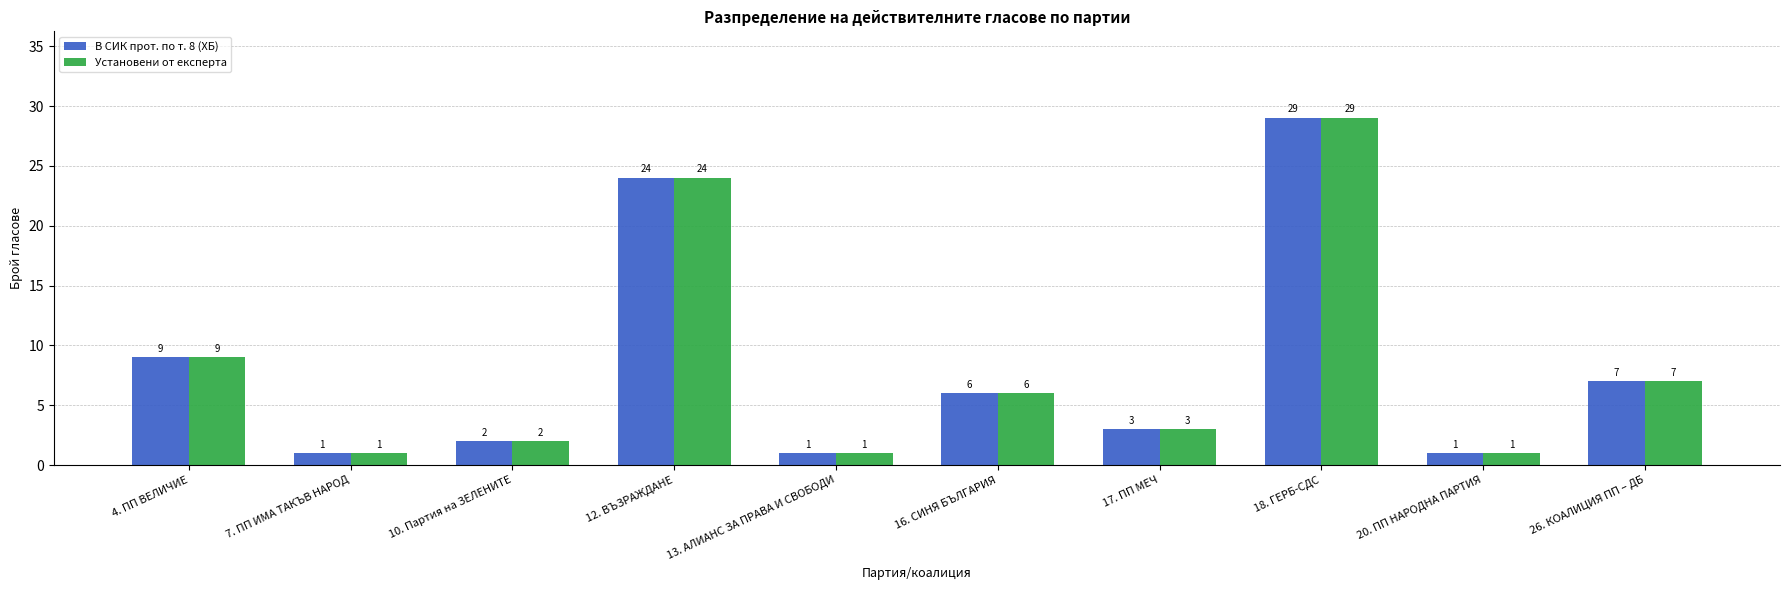

True or false: Установени от експерта has a value of 7 at 26. КОАЛИЦИЯ ПП – ДБ.

True